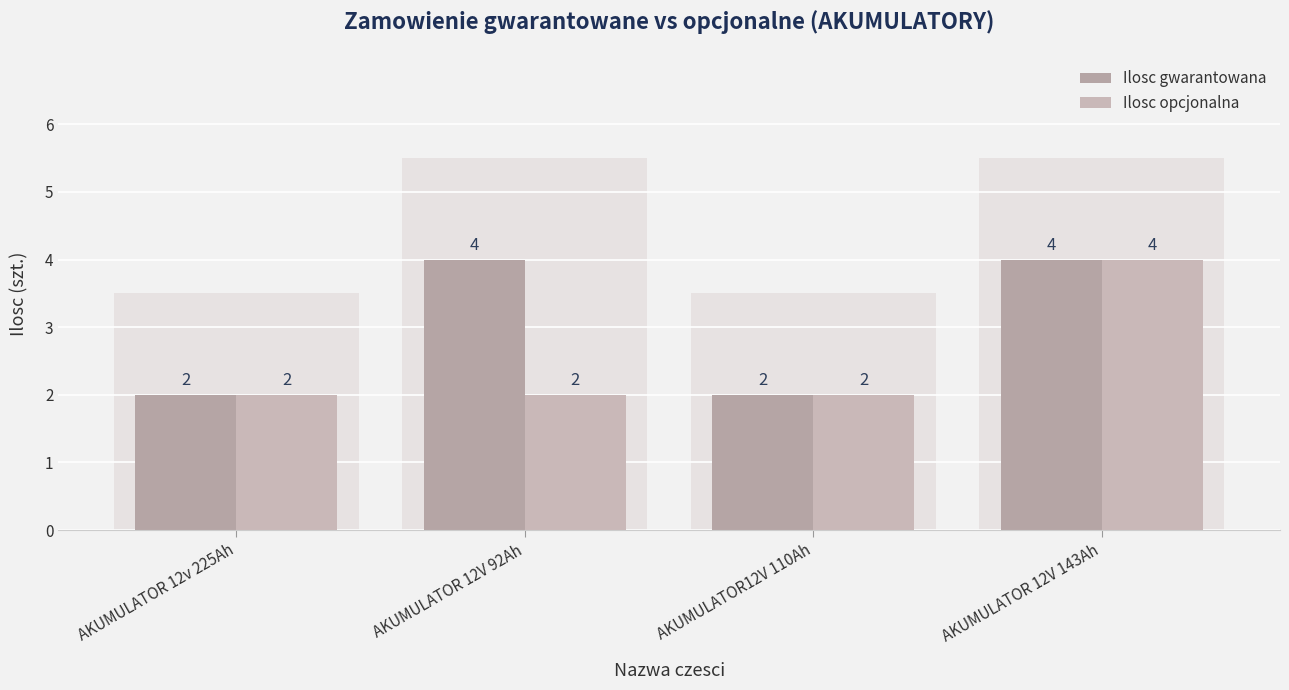

What is the value of the Ilosc gwarantowana bar at the 3rd from the left?

2